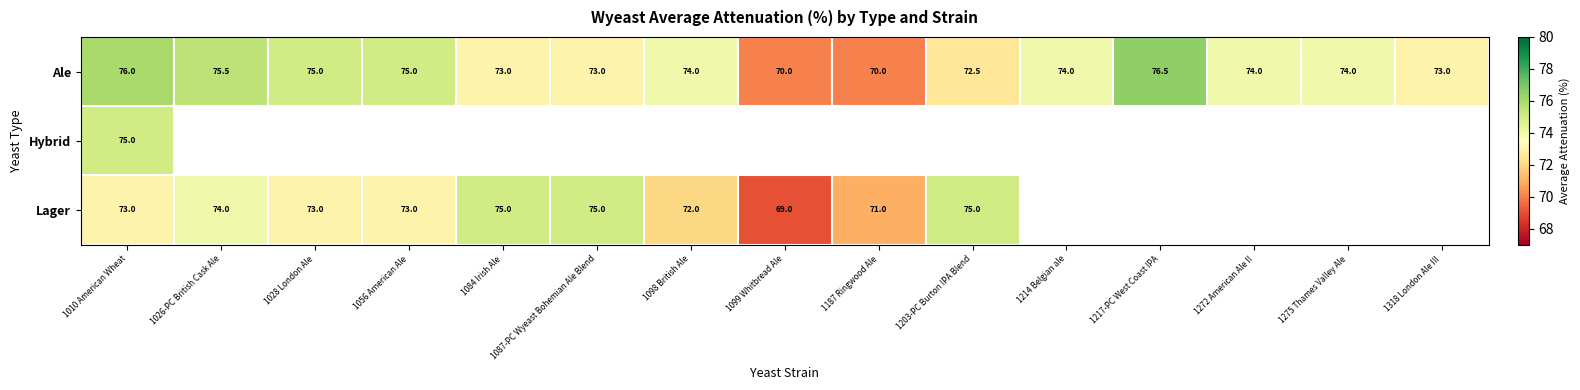

Which has a higher value, 1318 London Ale III or 1275 Thames Valley Ale?

1275 Thames Valley Ale